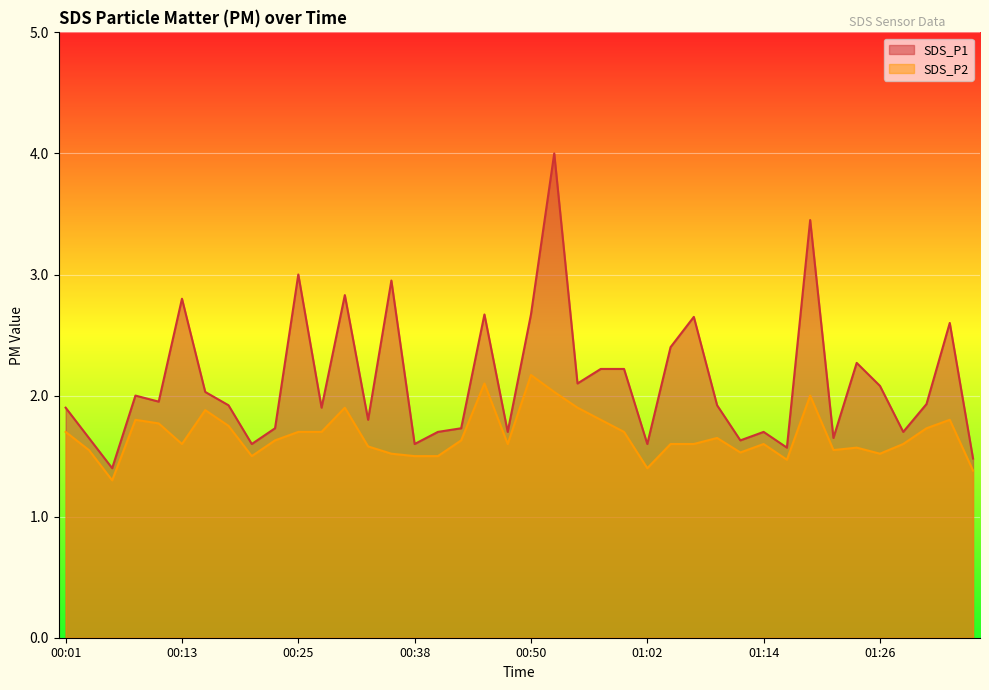

Which series has the largest total across all categories?

SDS_P1